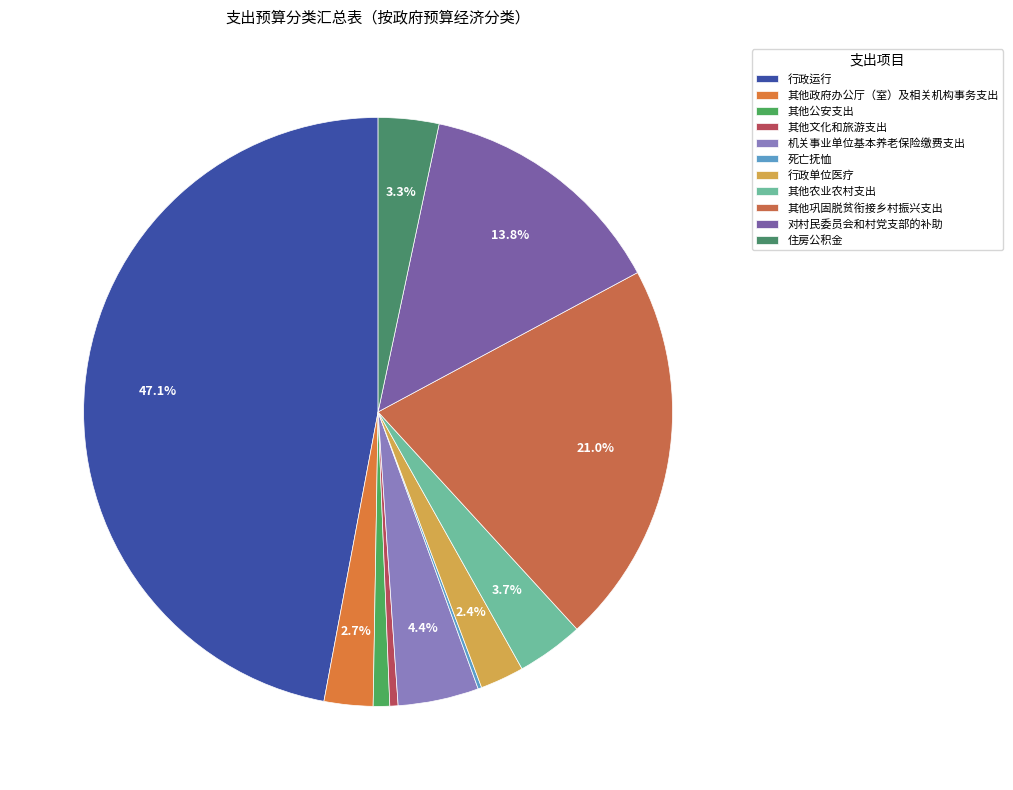

To the nearest percent, what percentage of the pie is 机关事业单位基本养老保险缴费支出?

4%